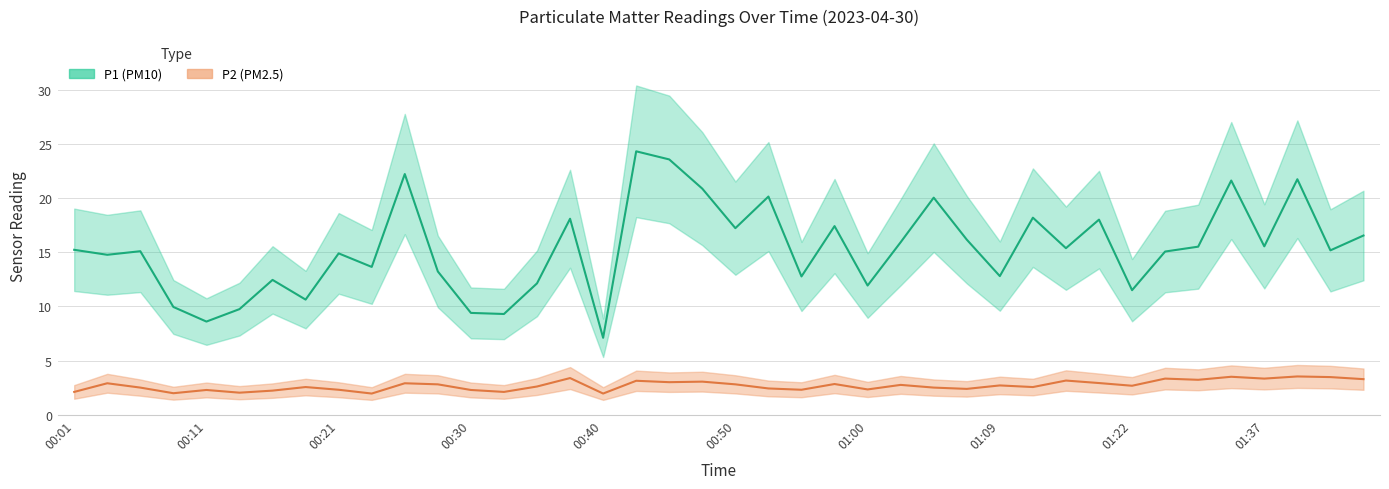

True or false: P1 has a value of 9.8 at 00:13.

True